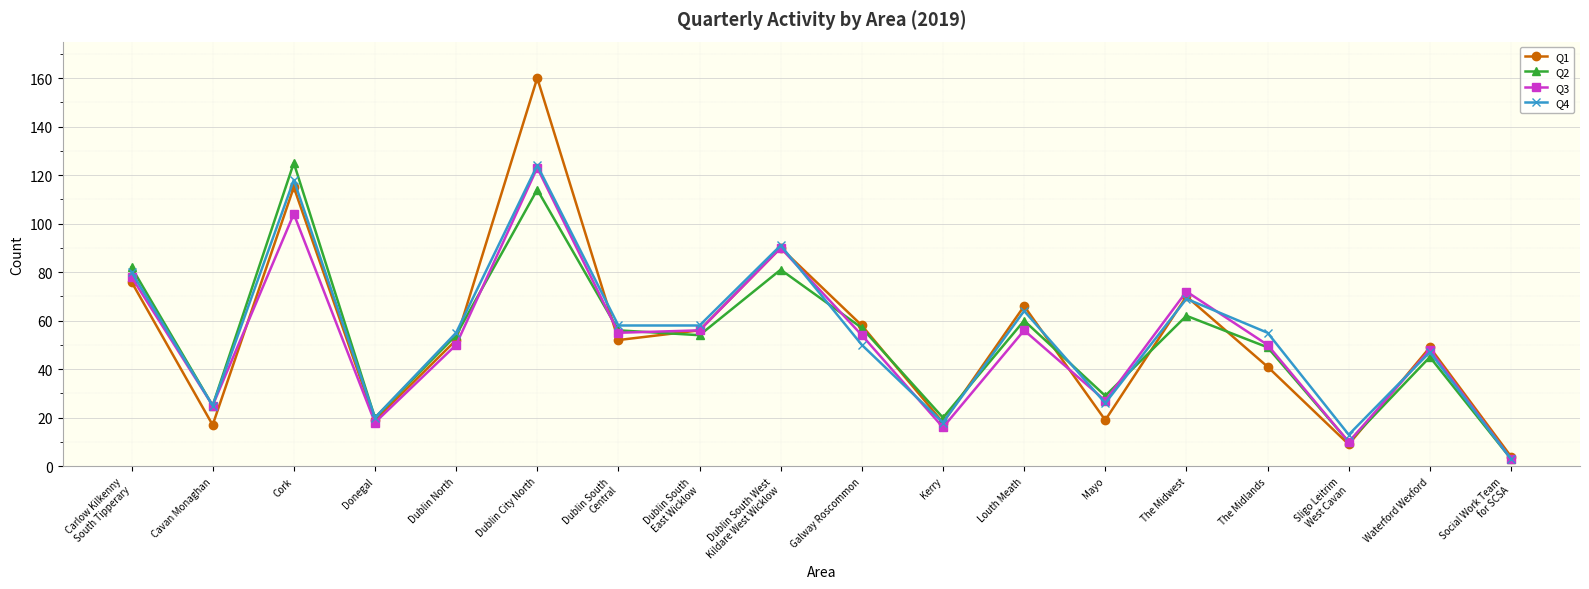

What is the spread (max minus min) of values at The Midlands?

14